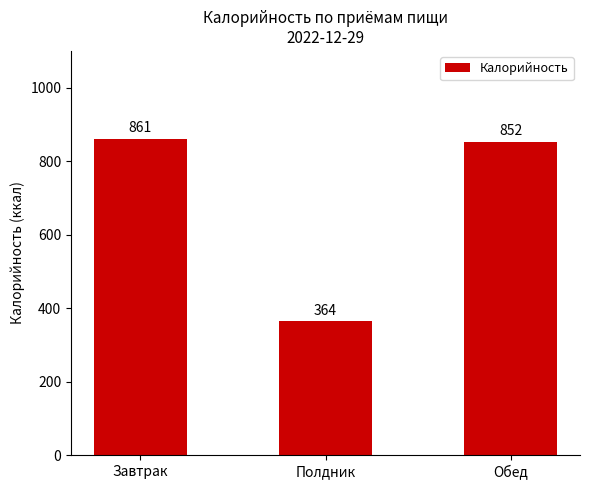

What is the smallest value displayed?

364